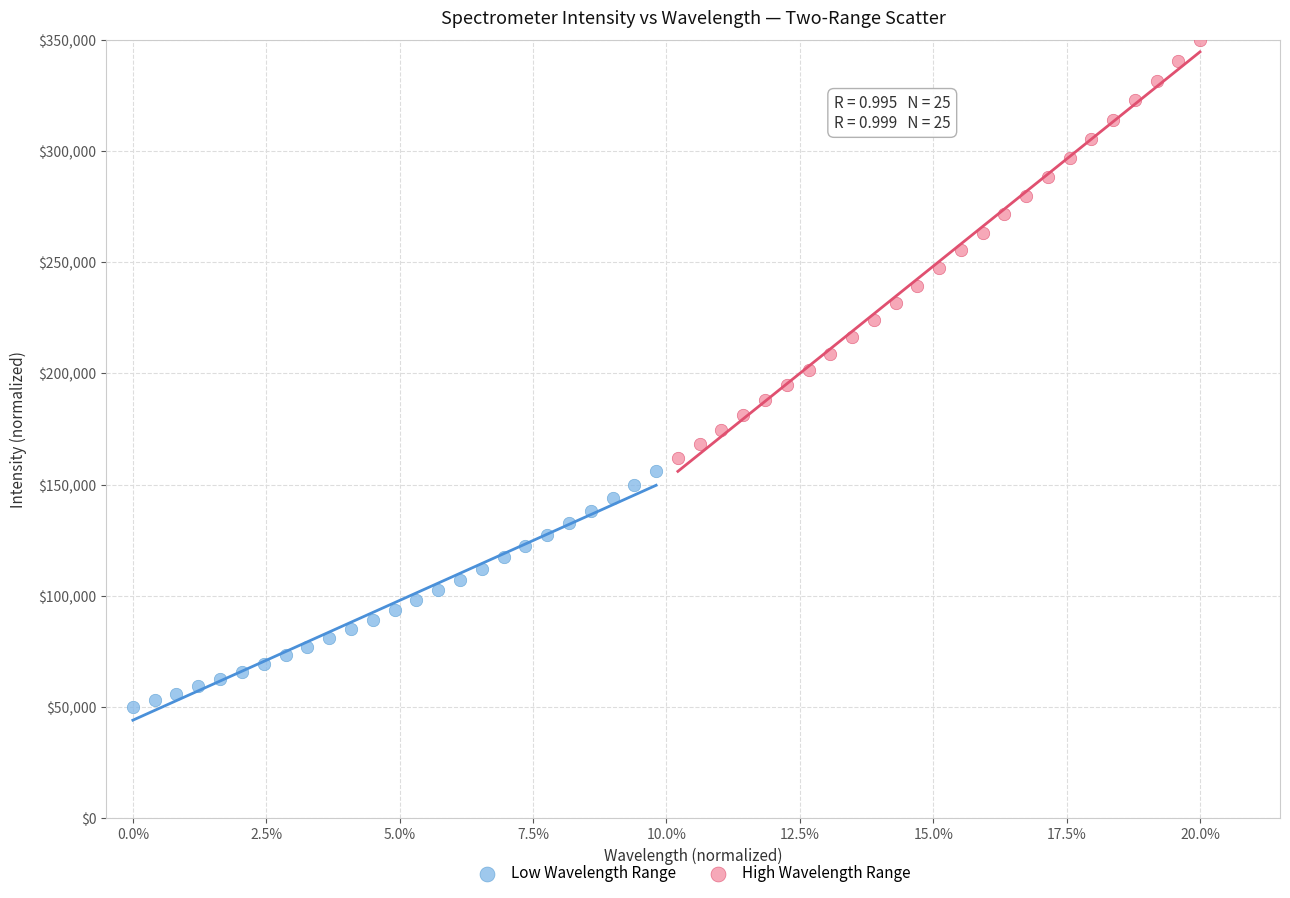

Which series reaches the minimum Y coordinate?

Low Wavelength Range